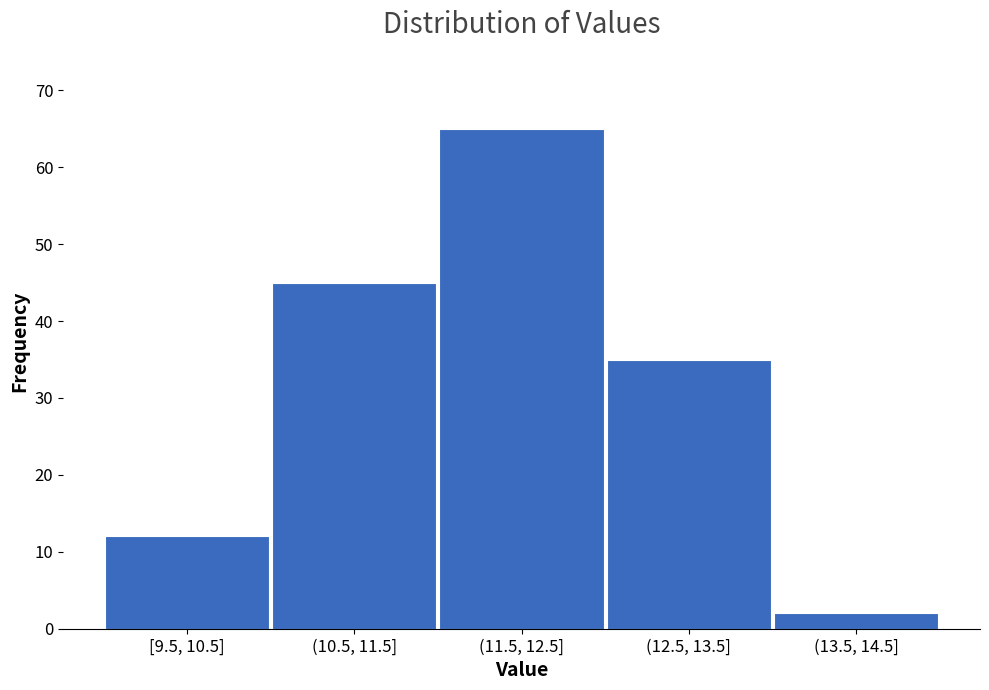

Reading right to left, extract all data points from this chart.

(13.5, 14.5]=2	(12.5, 13.5]=35	(11.5, 12.5]=65	(10.5, 11.5]=45	[9.5, 10.5]=12